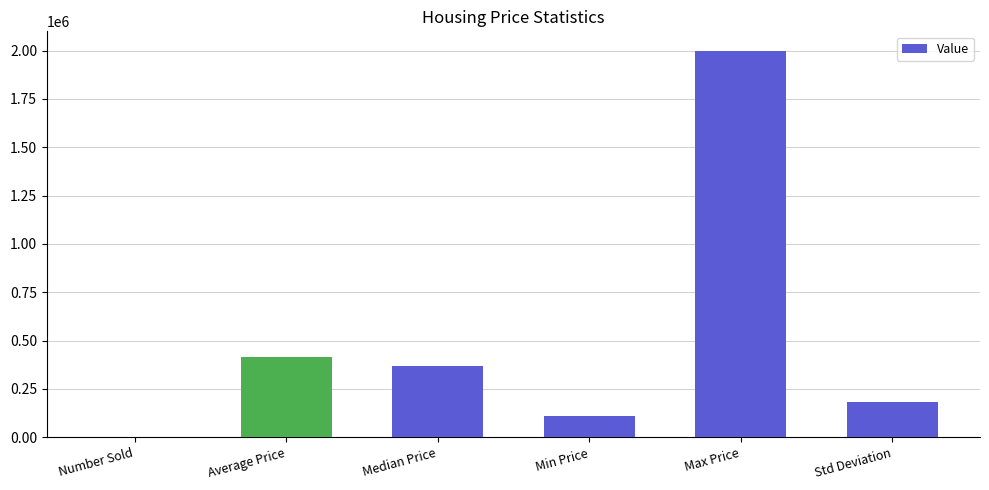

What is the sum of the values at Std Deviation and Average Price?

601172.2